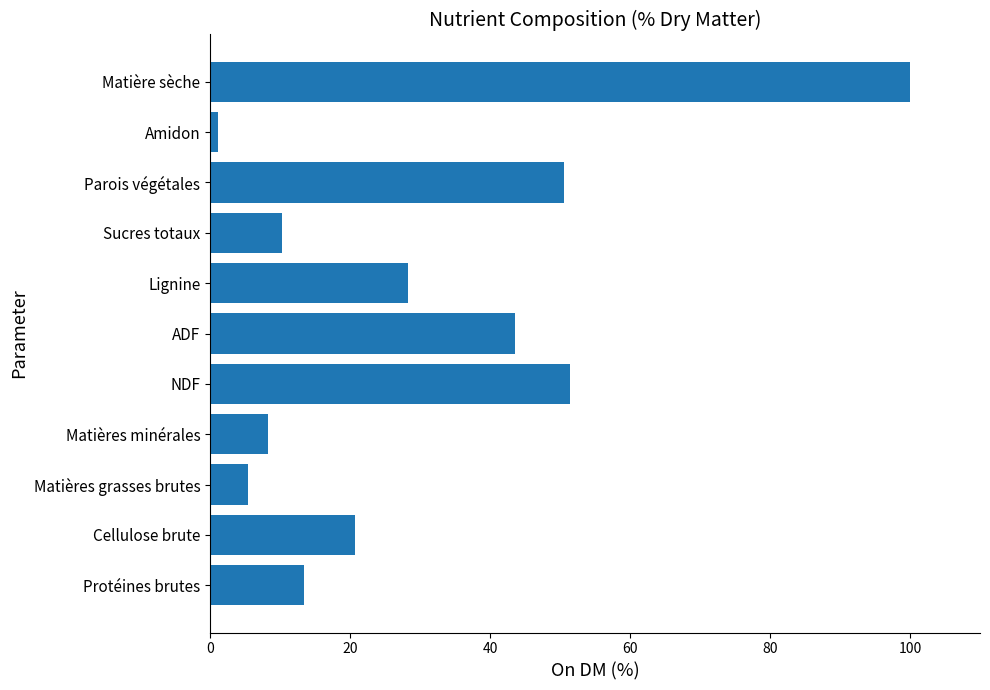

What value does the data have at Sucres totaux?

10.3